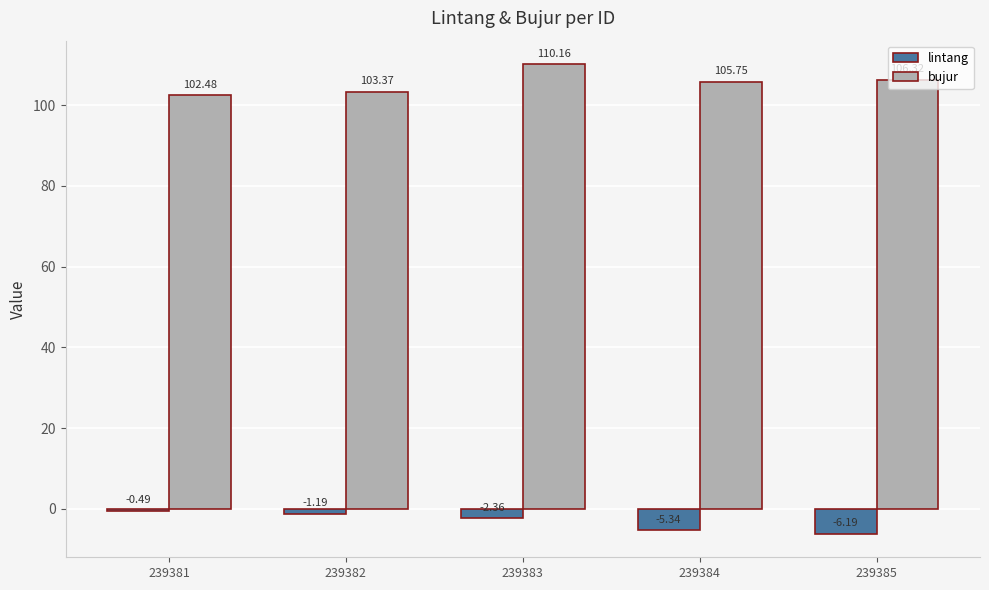

At how many categories does at least one series exceed 9?

5